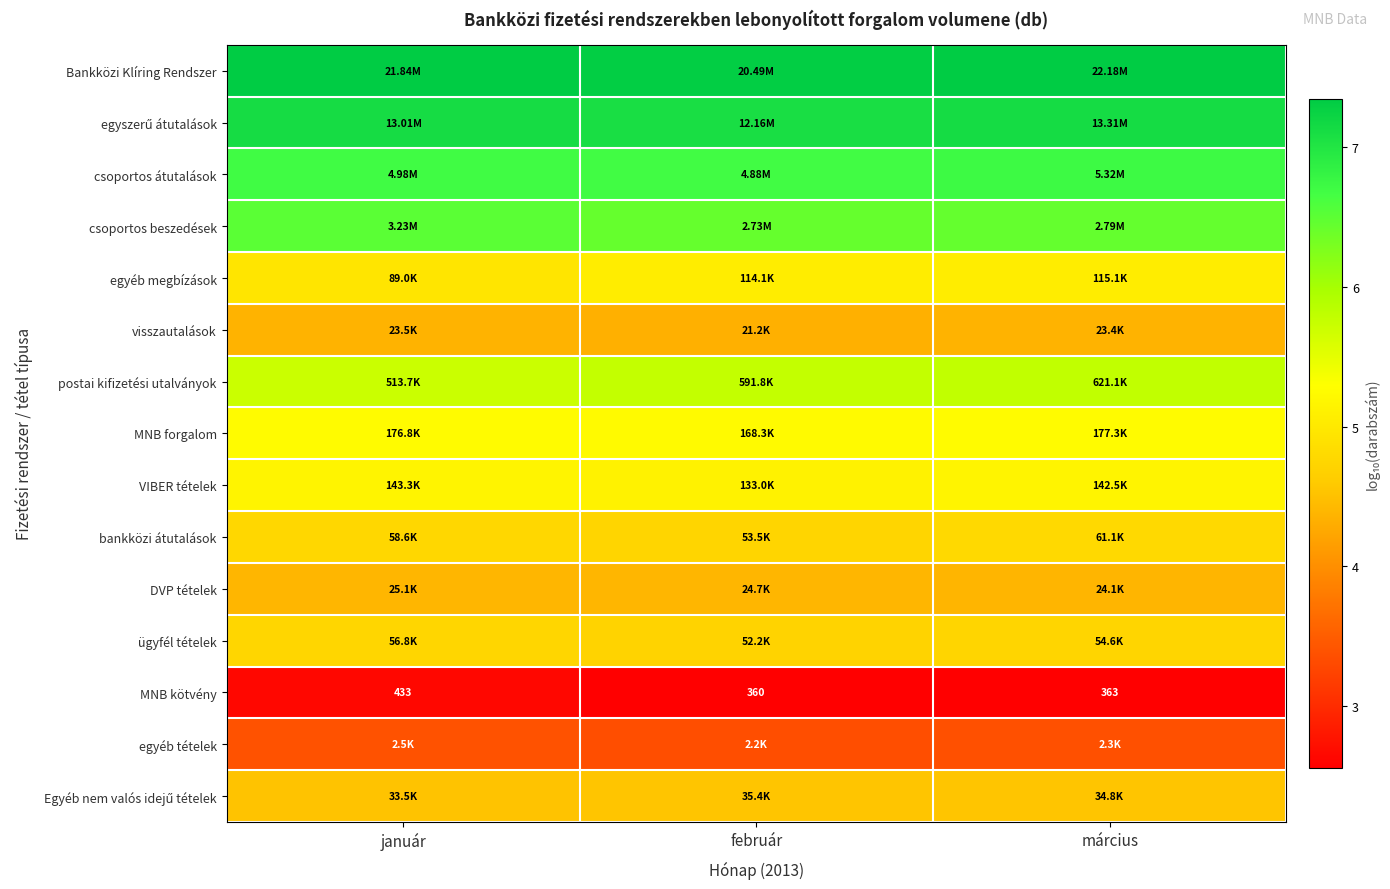

At which label does MNB kötvény first exceed 363?

január